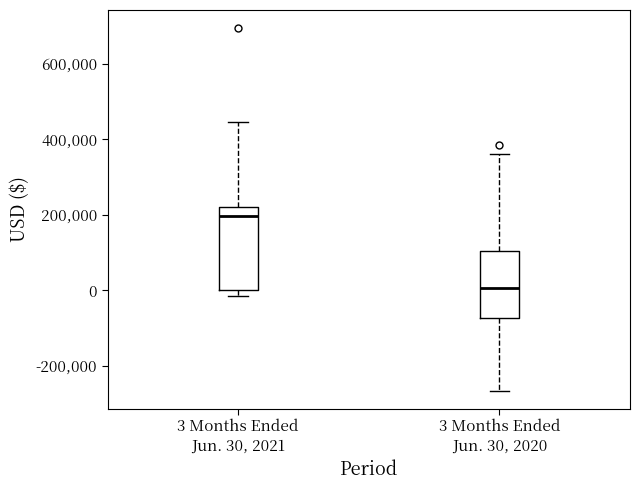

Which box's median line is the highest?

3 Months Ended Jun. 30, 2021